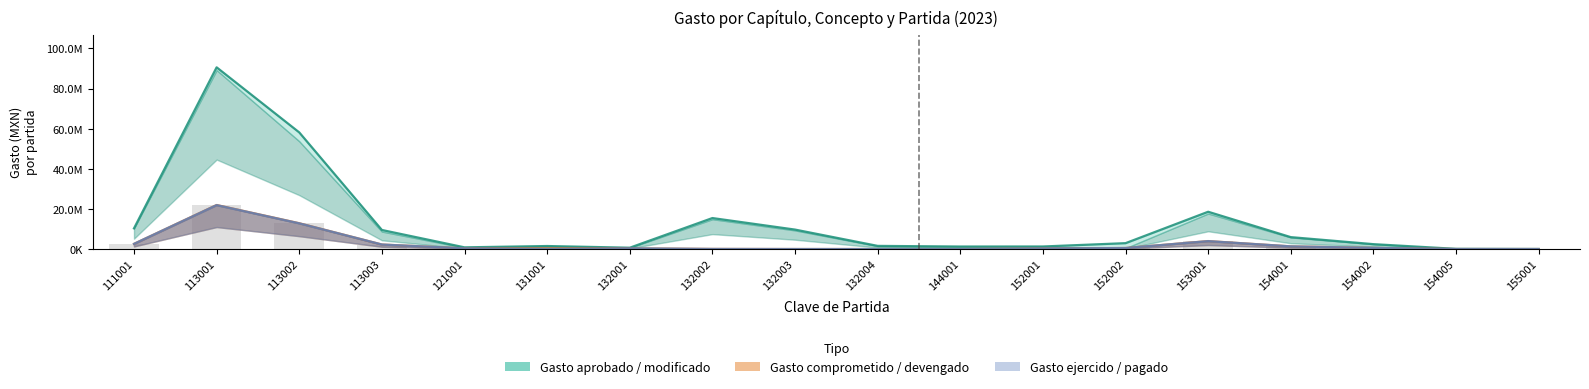

Count the number of categories in the chart.

18